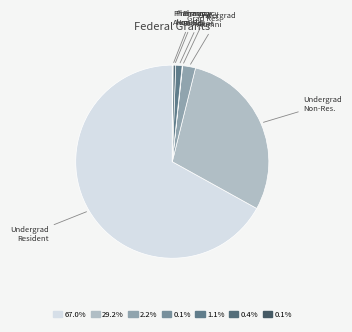

How many segments does this pie chart have?

7